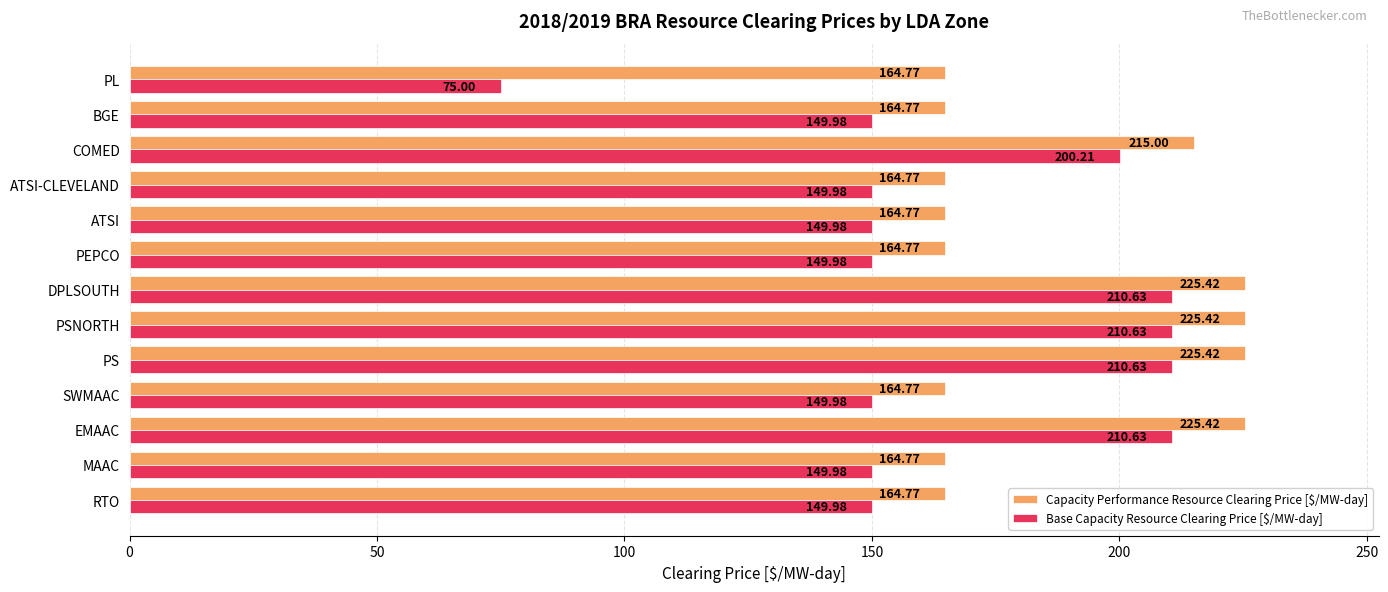

What is the lowest value of the Base Capacity Resource Clearing Price [$/MW-day] series?

75.0